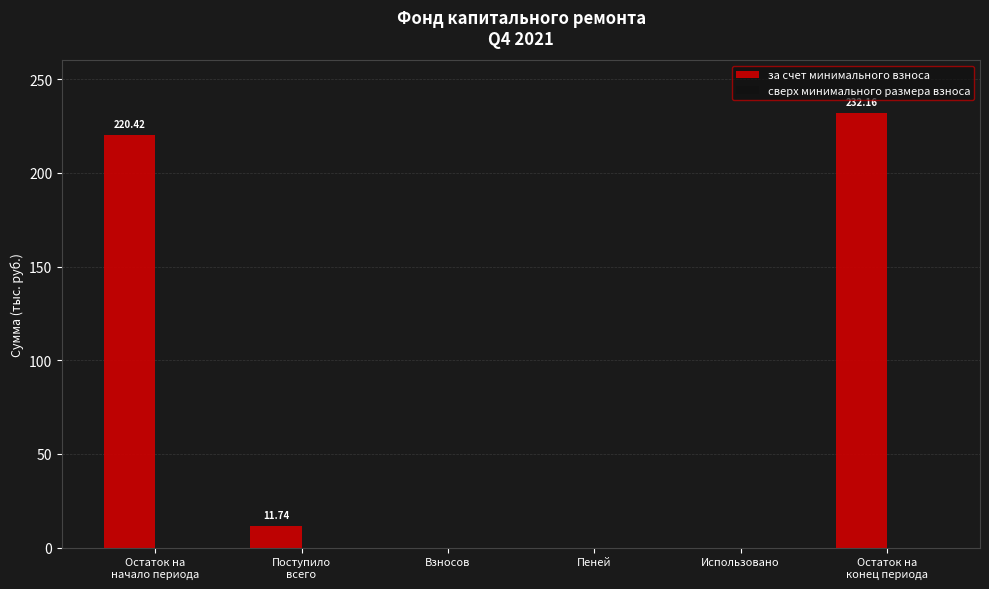

What is the sum of all values?

464.3